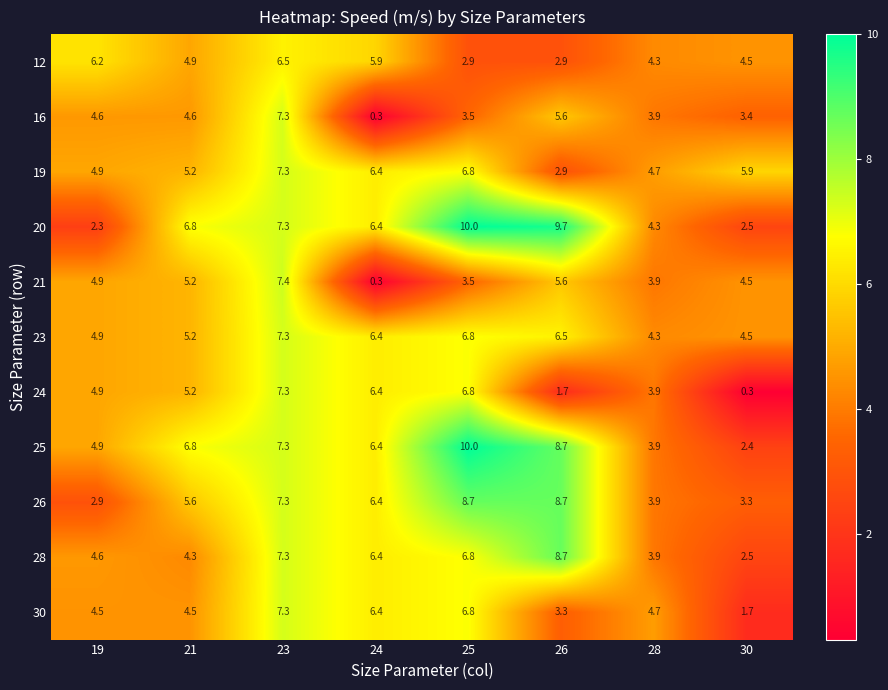

Read the 16 value at 28.

3.9